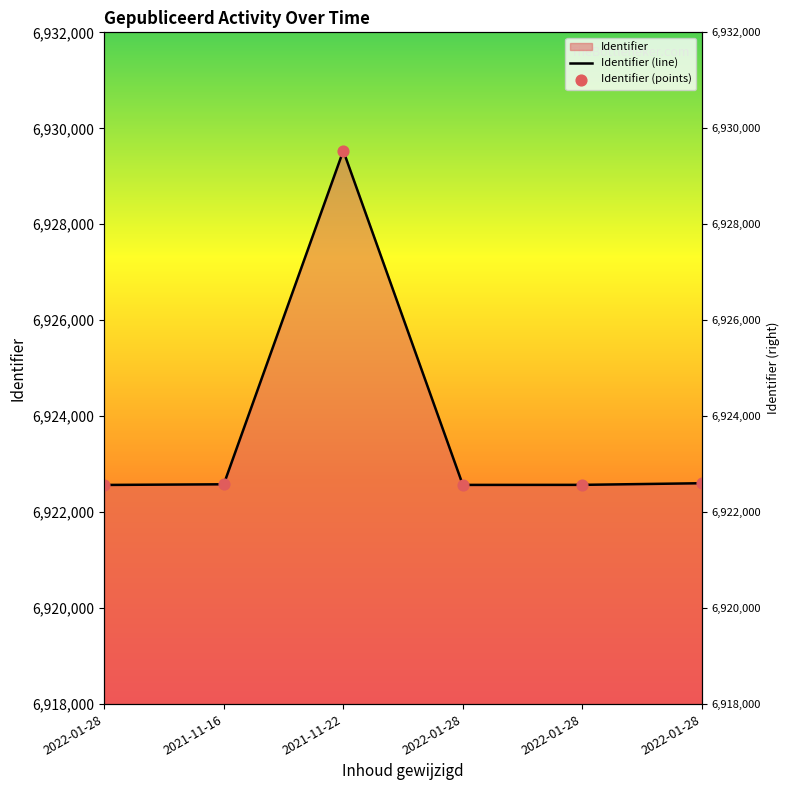

What is the change in value from 2021-11-16 to 2021-11-22?

+6951